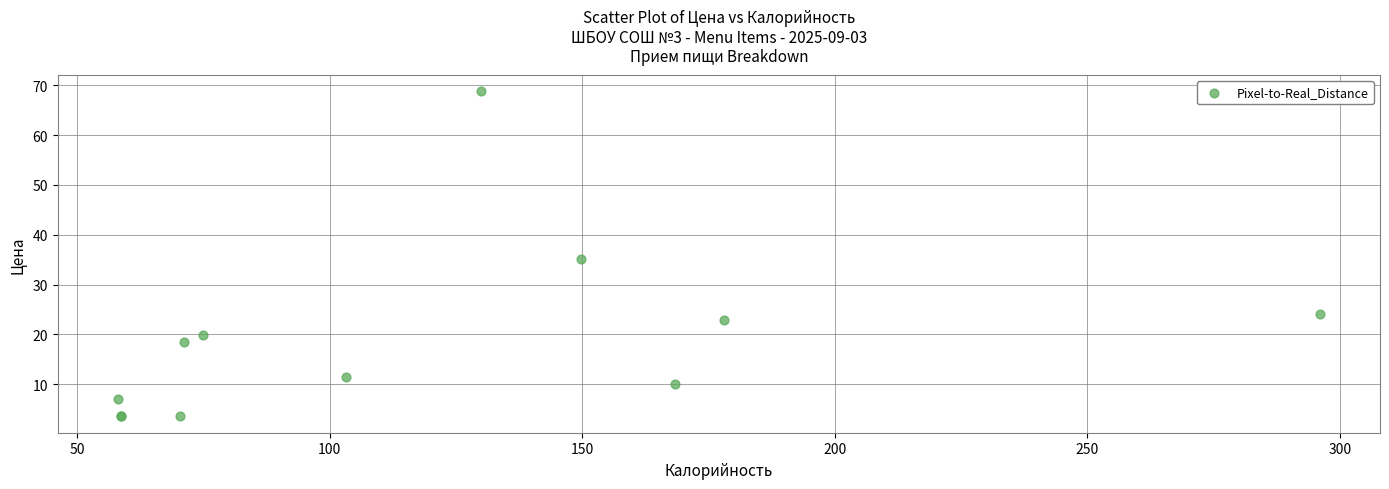

What Y value in the scatter plot is closest to 36?

35.0